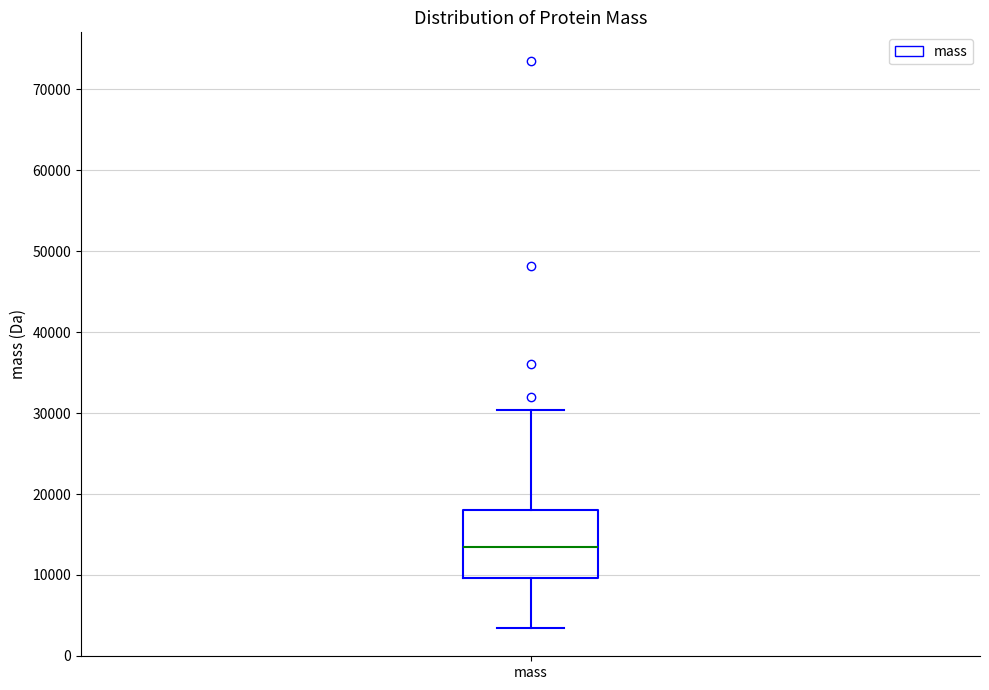

Where is the upper edge of the box for mass on the y-axis? The values are not printed on the chart, so give them approximately, as read against the axis.

18000